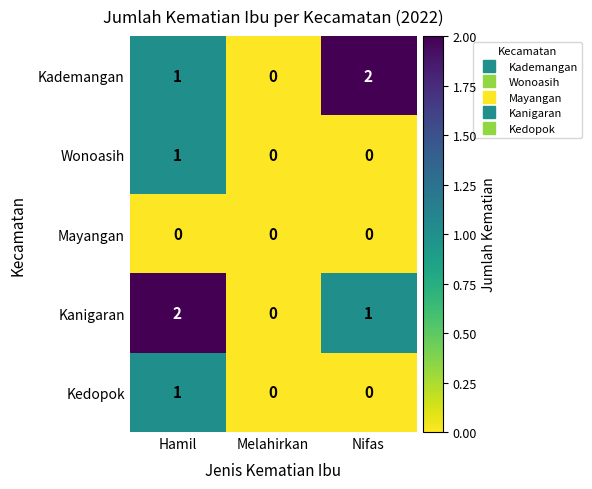

How many distinct data groups are displayed?

5